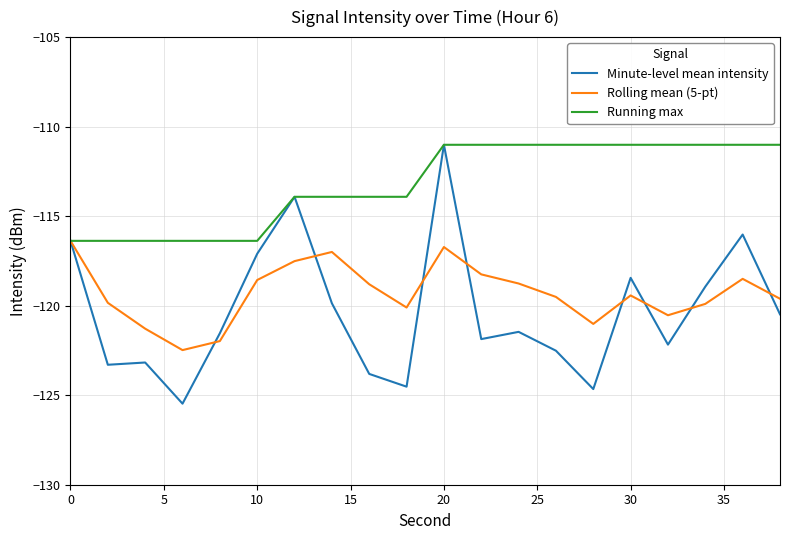

Which series has the largest total across all categories?

Running max